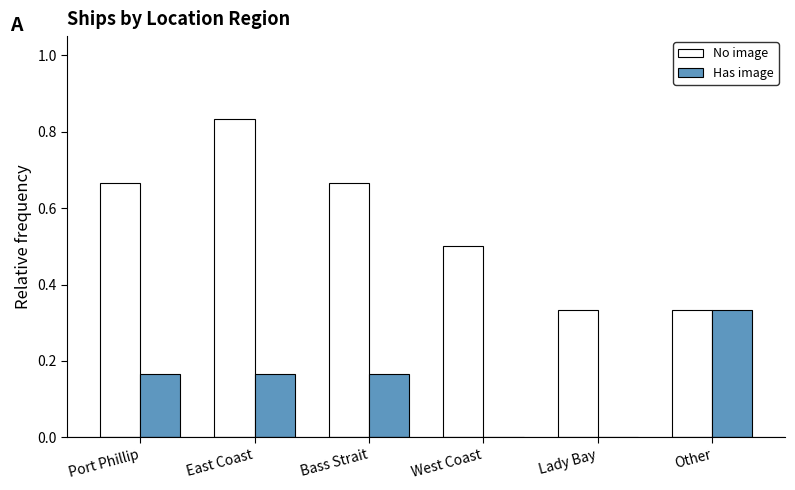

What is the sum of the No image values at Bass Strait and West Coast?

1.2